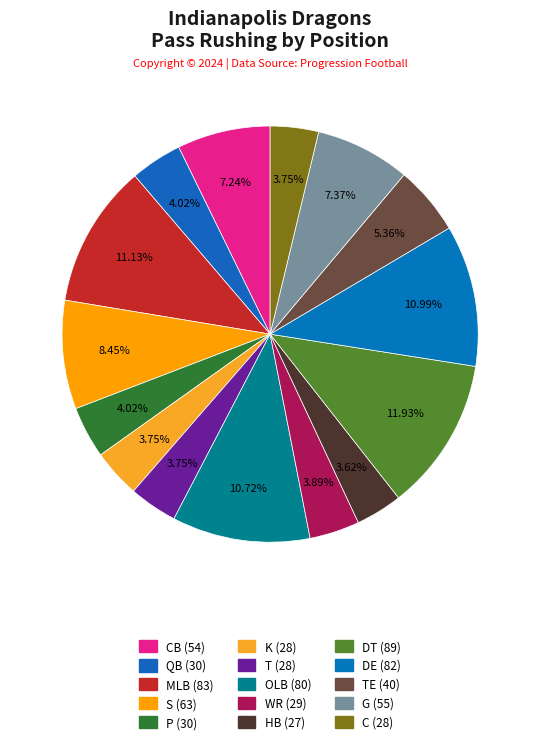

How many slices are in this pie chart?

15